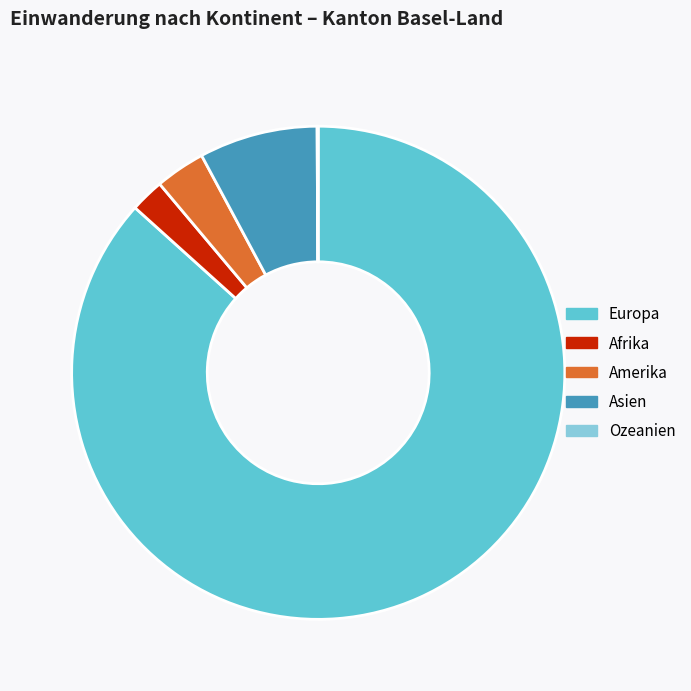

Combined, do Afrika and Asien account for over 50%?

No